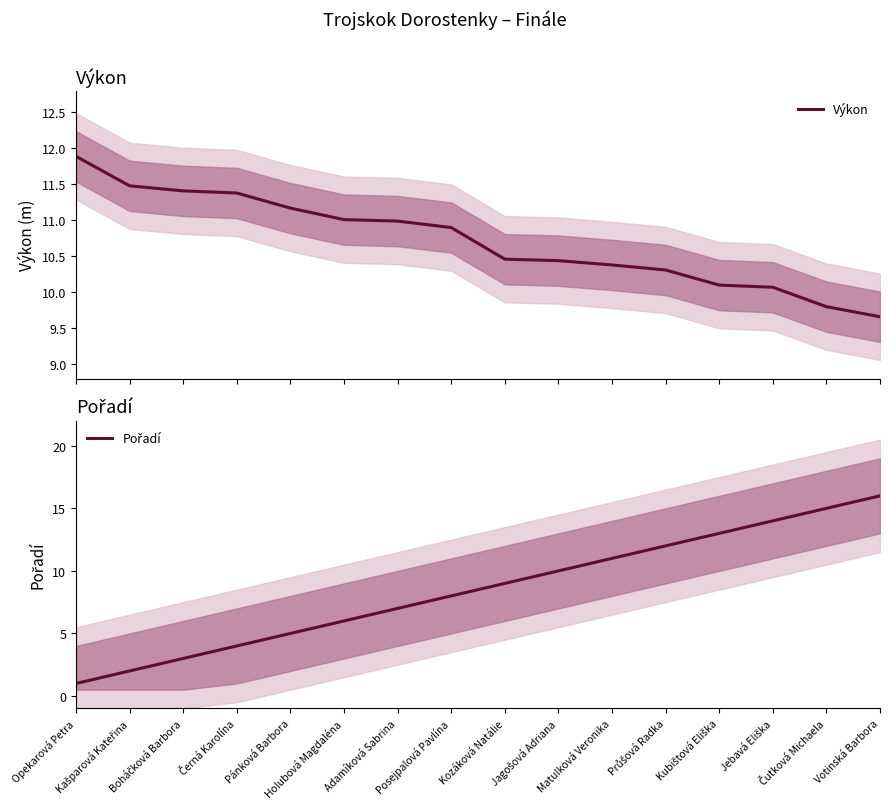

How many data points in Výkon are less than 10?

2